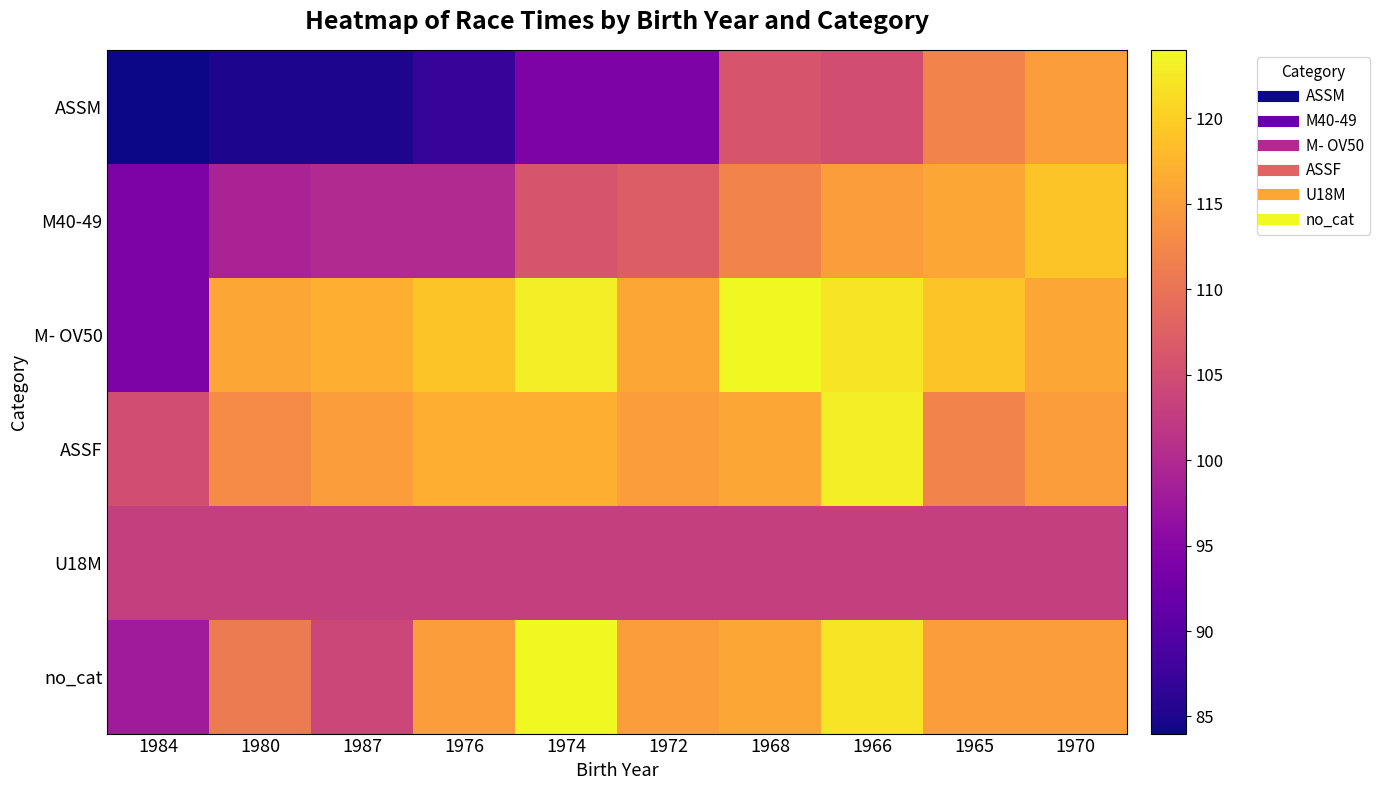

What is the total value across all series at 1965?

677